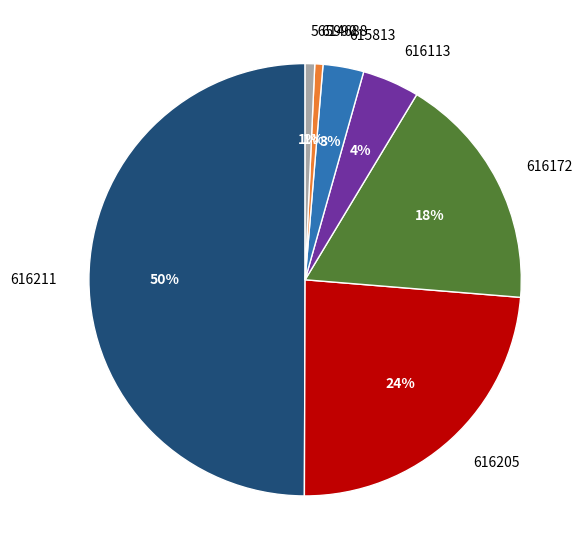

Which category has the biggest portion of the pie?

616211